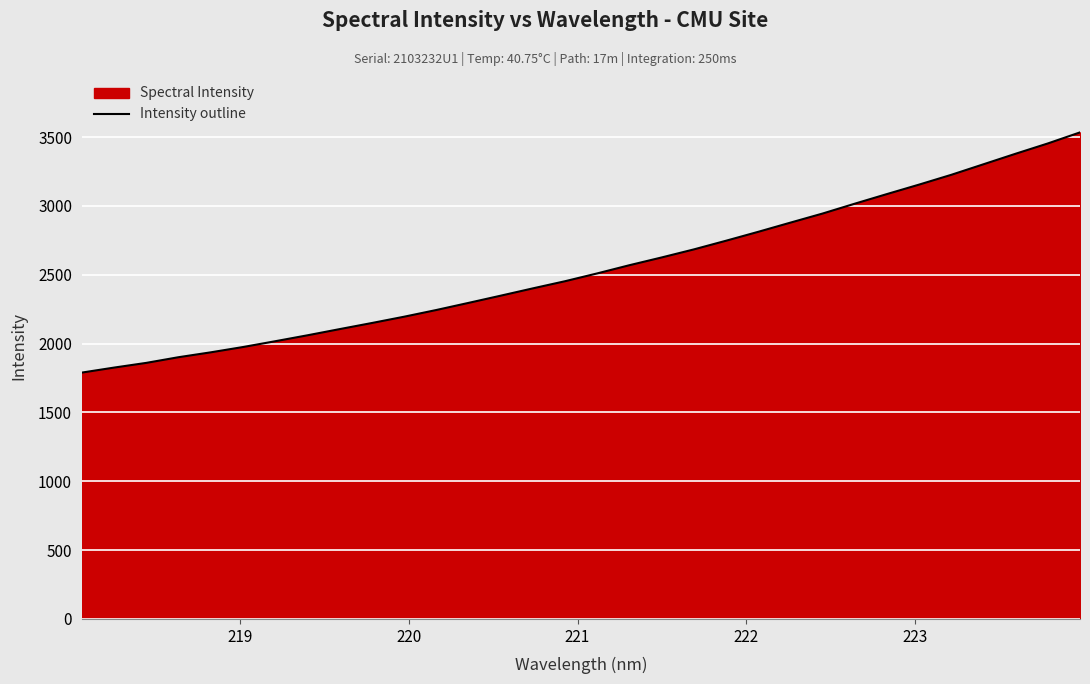

What is the maximum value shown in the chart?

3534.0